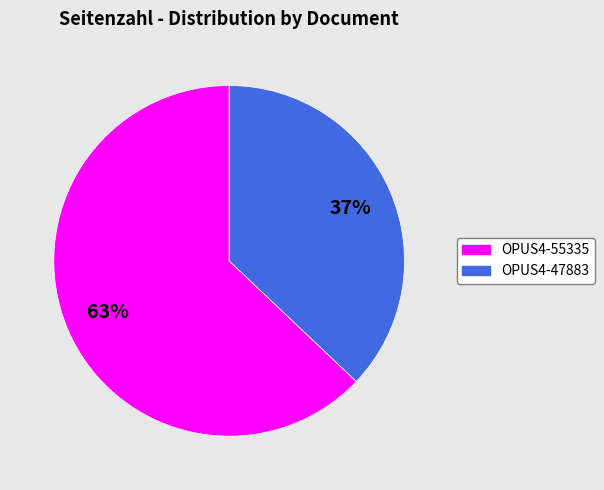

To the nearest percent, what is the average slice percentage?

50%